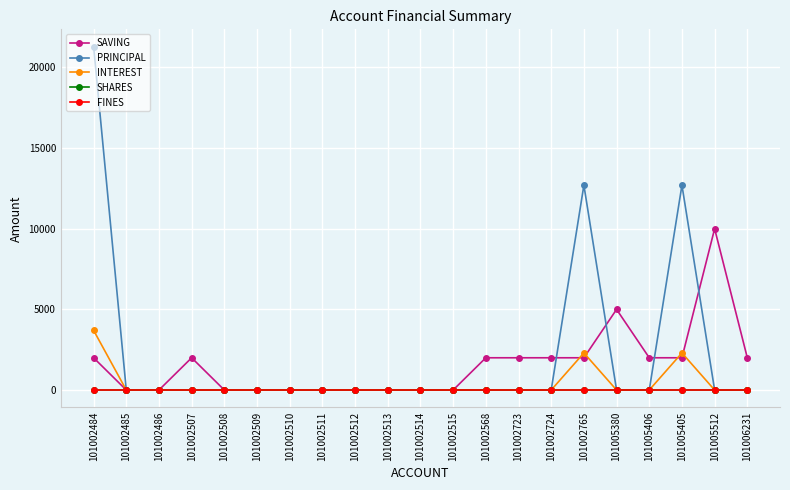

Which series has the largest range (max minus min)?

PRINCIPAL